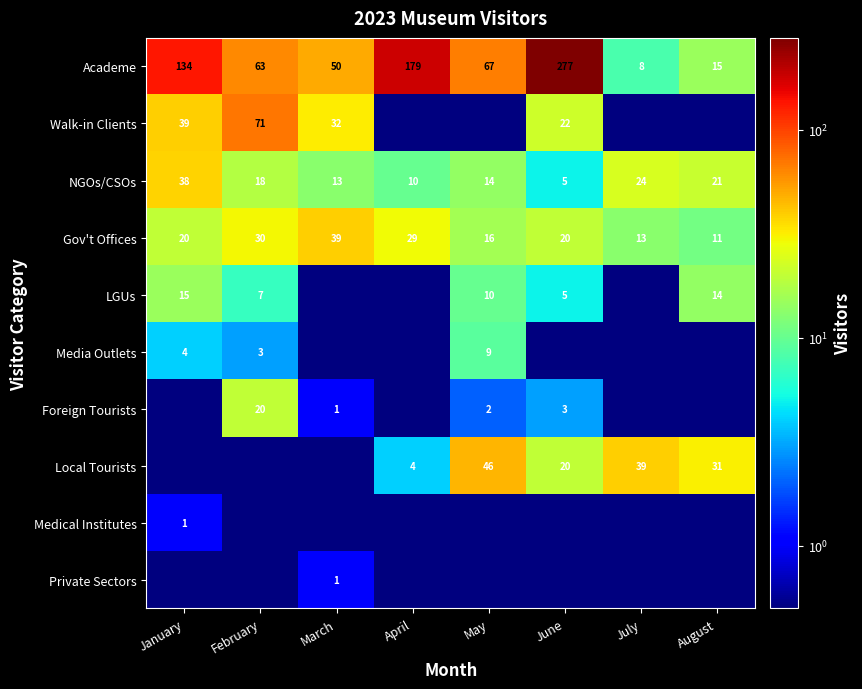

At which label does NGOs/CSOs reach its peak?

January